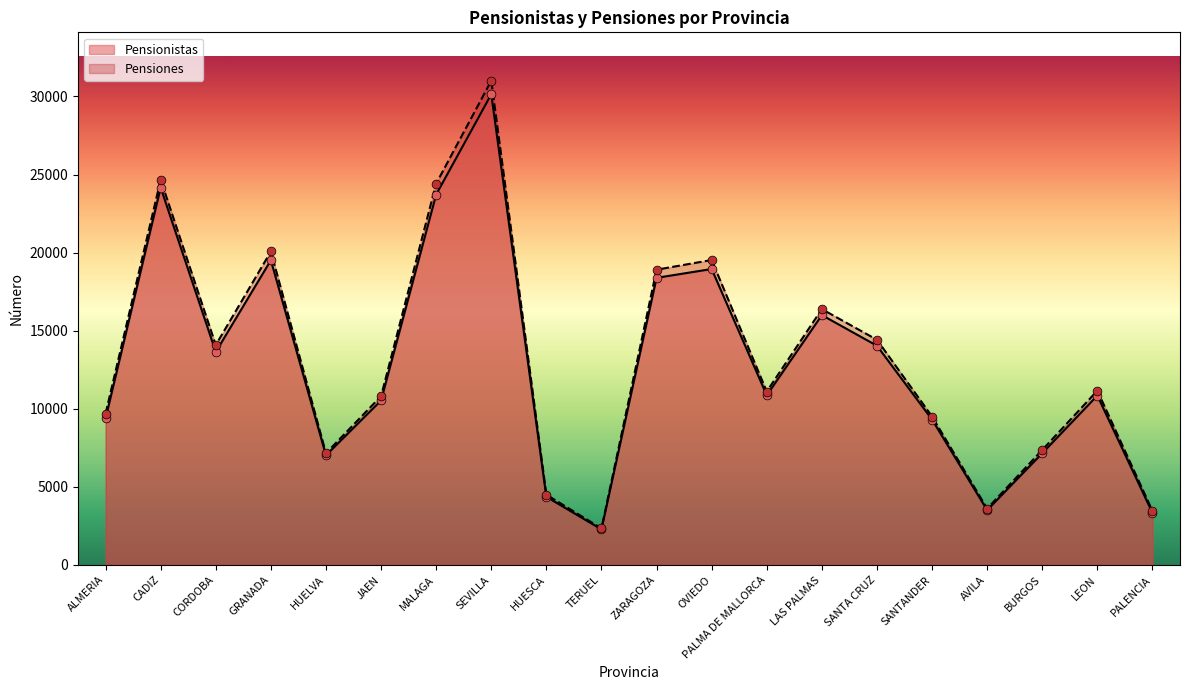

What is the total value across all series at CORDOBA?

27720